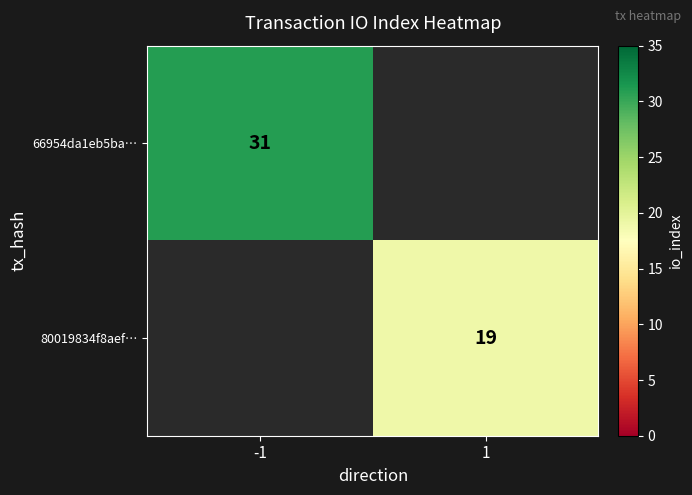

The value of 66954da1eb5ba… at -1 is 12. True or false?

False